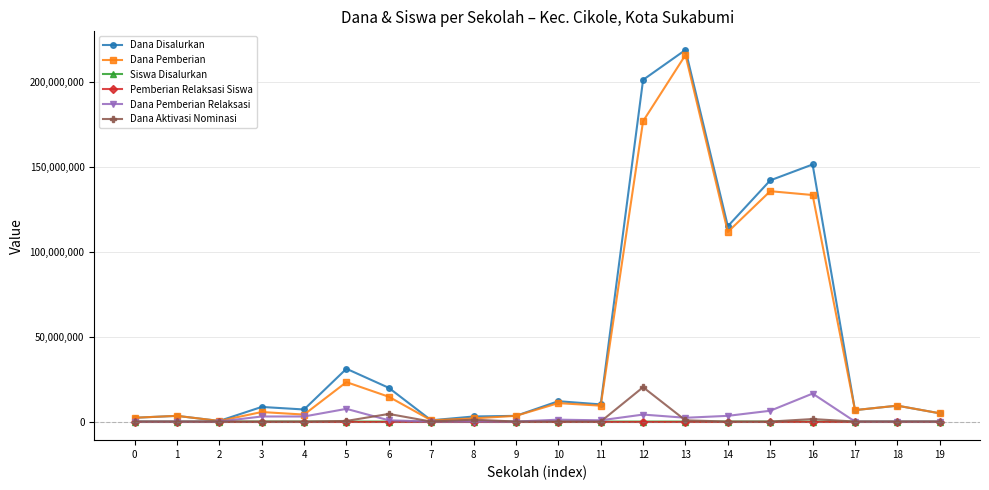

Is it true that Dana Pemberian equals 135750000 at 15?

True